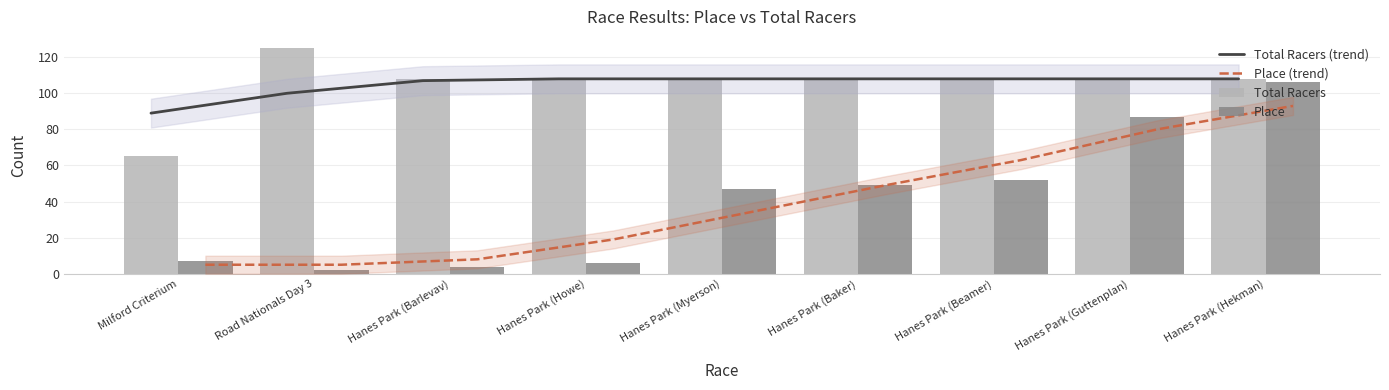

Reading left to right, list all the values displayed in this chart.

Total Racers (trend): Milford Criterium=89	Road Nationals Day 3=100	Hanes Park (Barlevav)=107	Hanes Park (Howe)=108	Hanes Park (Myerson)=108	Hanes Park (Baker)=108	Hanes Park (Beamer)=108	Hanes Park (Guttenplan)=108	Hanes Park (Hekman)=108
Place (trend): Milford Criterium=5	Road Nationals Day 3=5	Hanes Park (Barlevav)=8	Hanes Park (Howe)=19	Hanes Park (Myerson)=34	Hanes Park (Baker)=49	Hanes Park (Beamer)=63	Hanes Park (Guttenplan)=80	Hanes Park (Hekman)=93
Total Racers: Milford Criterium=65	Road Nationals Day 3=125	Hanes Park (Barlevav)=108	Hanes Park (Howe)=108	Hanes Park (Myerson)=108	Hanes Park (Baker)=108	Hanes Park (Beamer)=108	Hanes Park (Guttenplan)=108	Hanes Park (Hekman)=108
Place: Milford Criterium=7	Road Nationals Day 3=2	Hanes Park (Barlevav)=4	Hanes Park (Howe)=6	Hanes Park (Myerson)=47	Hanes Park (Baker)=49	Hanes Park (Beamer)=52	Hanes Park (Guttenplan)=87	Hanes Park (Hekman)=106